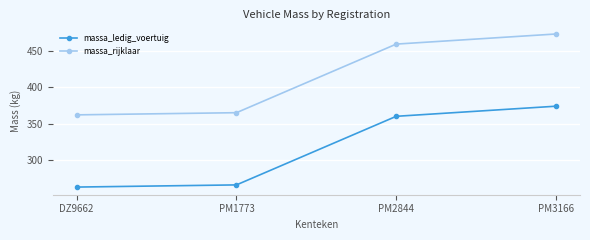

What is the difference between the maximum and minimum values in the massa_rijklaar series?

112